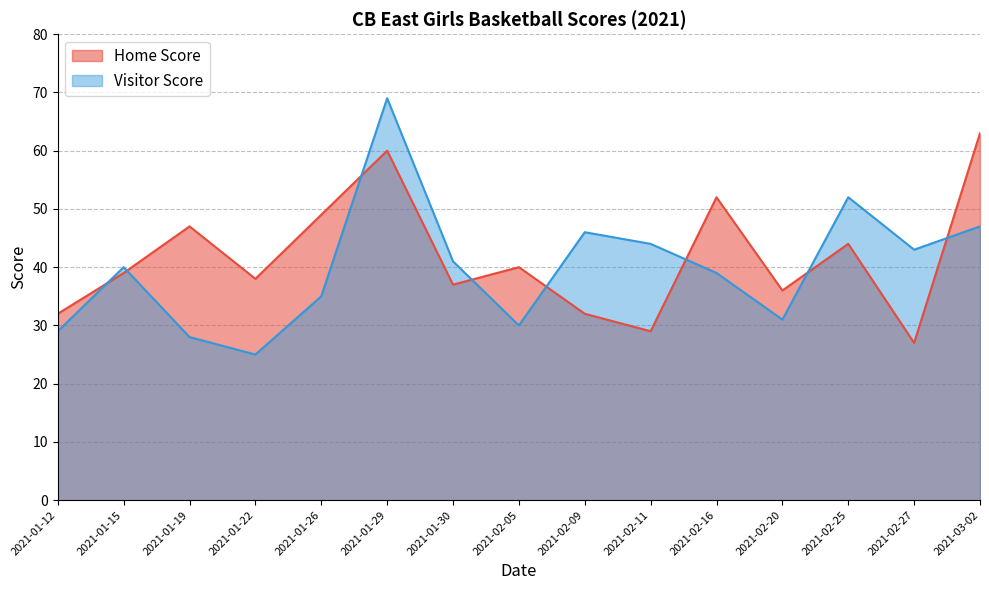

Is it true that Home Score equals 27 at 2021-02-27?

True